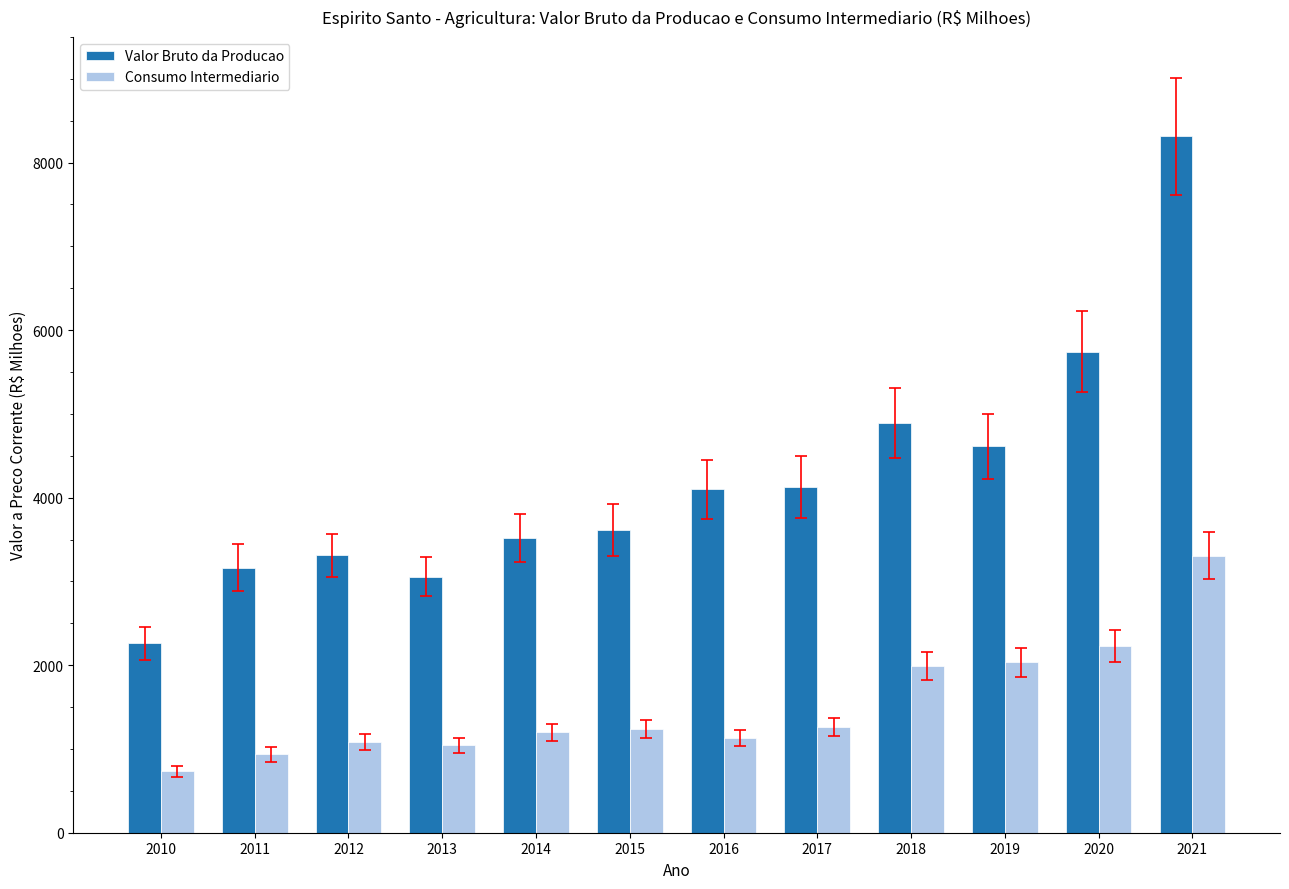

Between 2011 and 2012, which series saw the biggest shift?

Consumo Intermediario